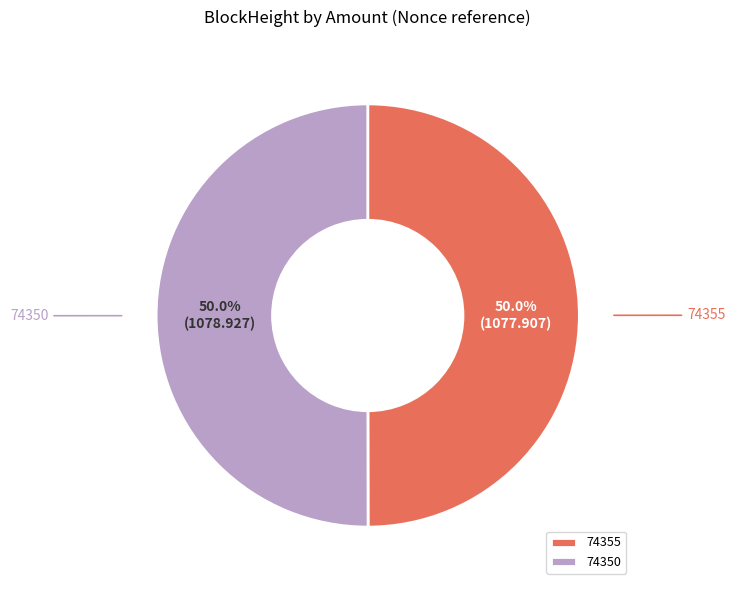

To the nearest percent, what is the difference between the 74355 and 74350 slice percentages?

0%